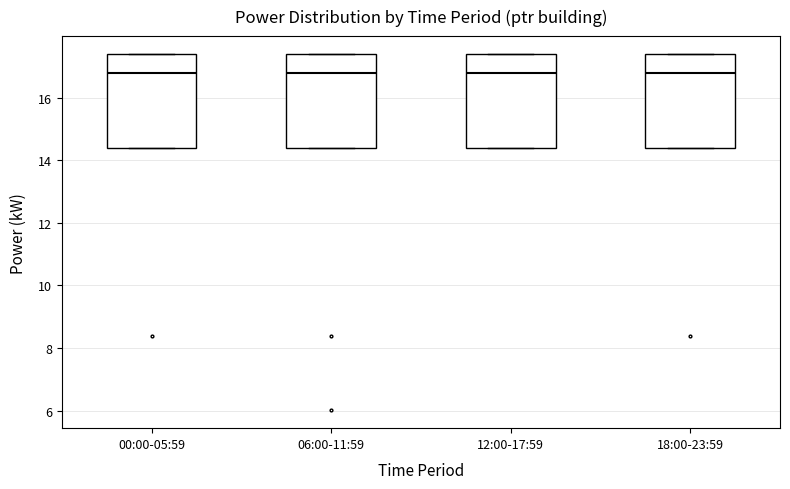

Where is the upper edge of the box for 12:00-17:59 on the y-axis? The values are not printed on the chart, so give them approximately, as read against the axis.

17.4